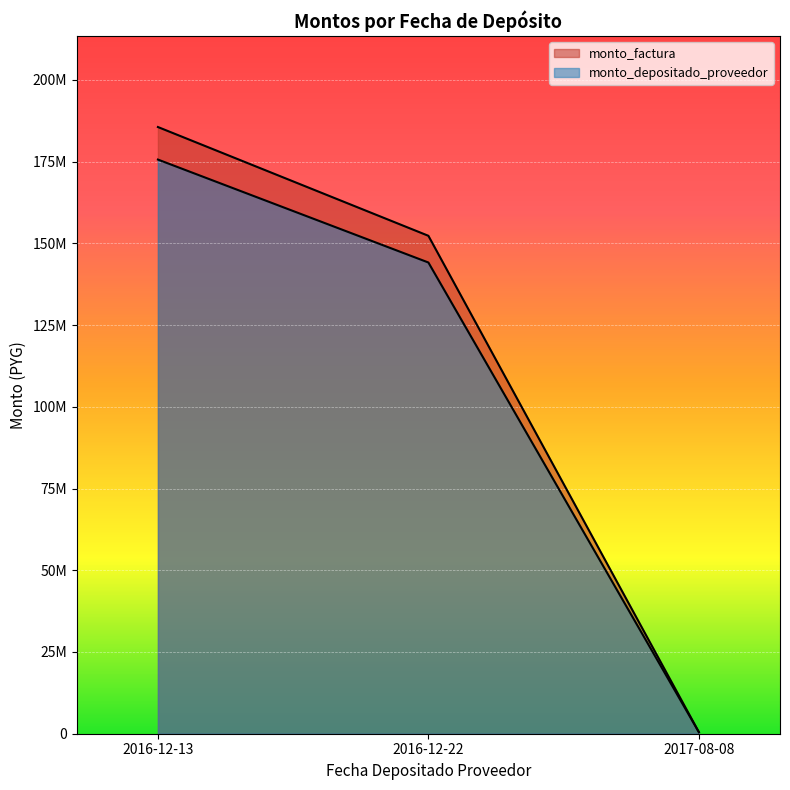

What is the minimum value shown in the chart?

473182